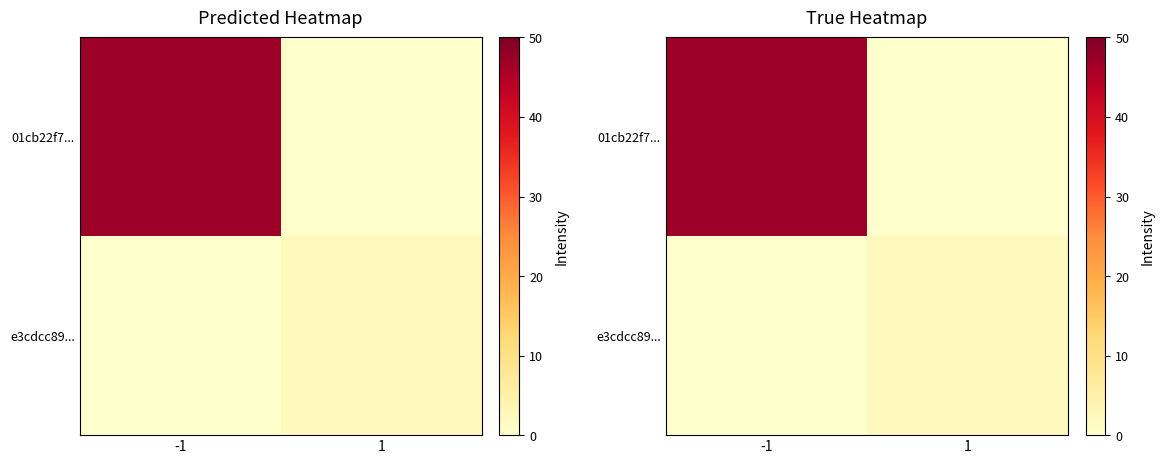

Count the number of data series in this chart.

2